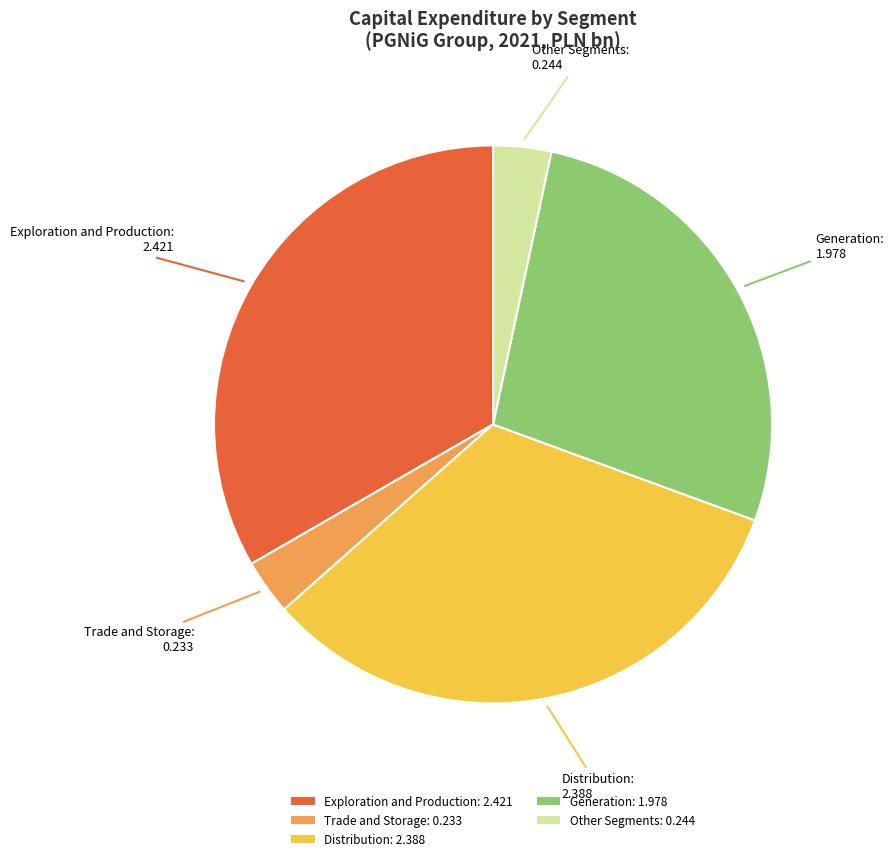

Between Trade and Storage: 0.233 and Generation: 1.978, which is larger?

Generation: 1.978